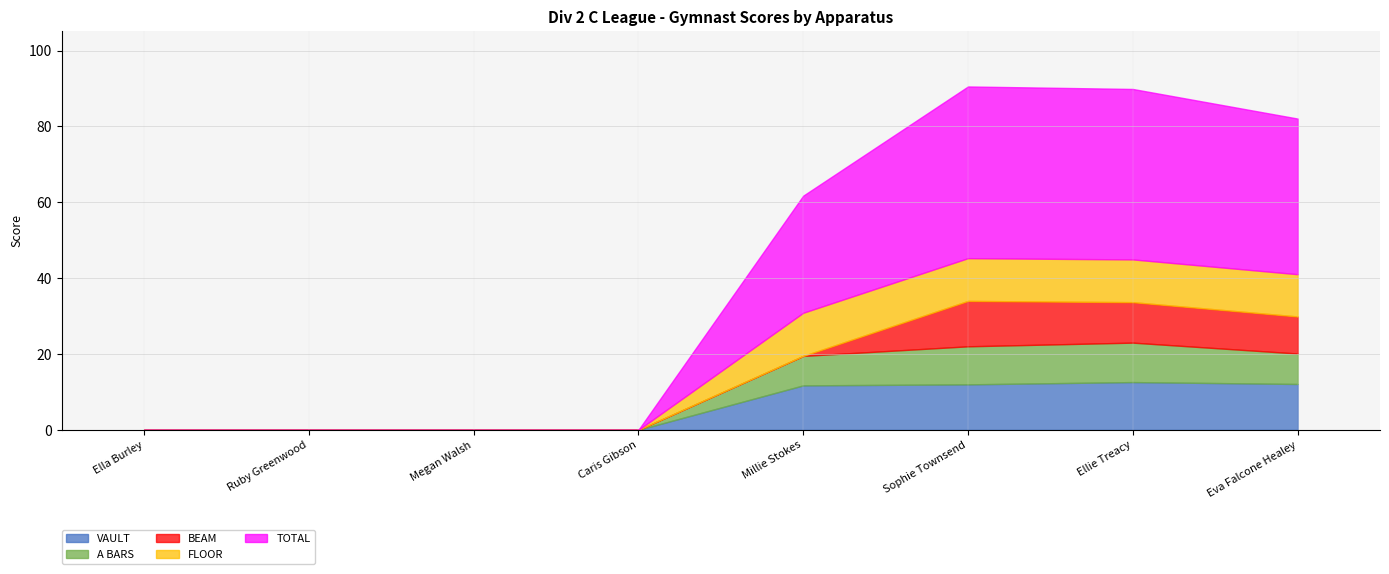

True or false: BEAM has more than 2 interior local peaks.

False